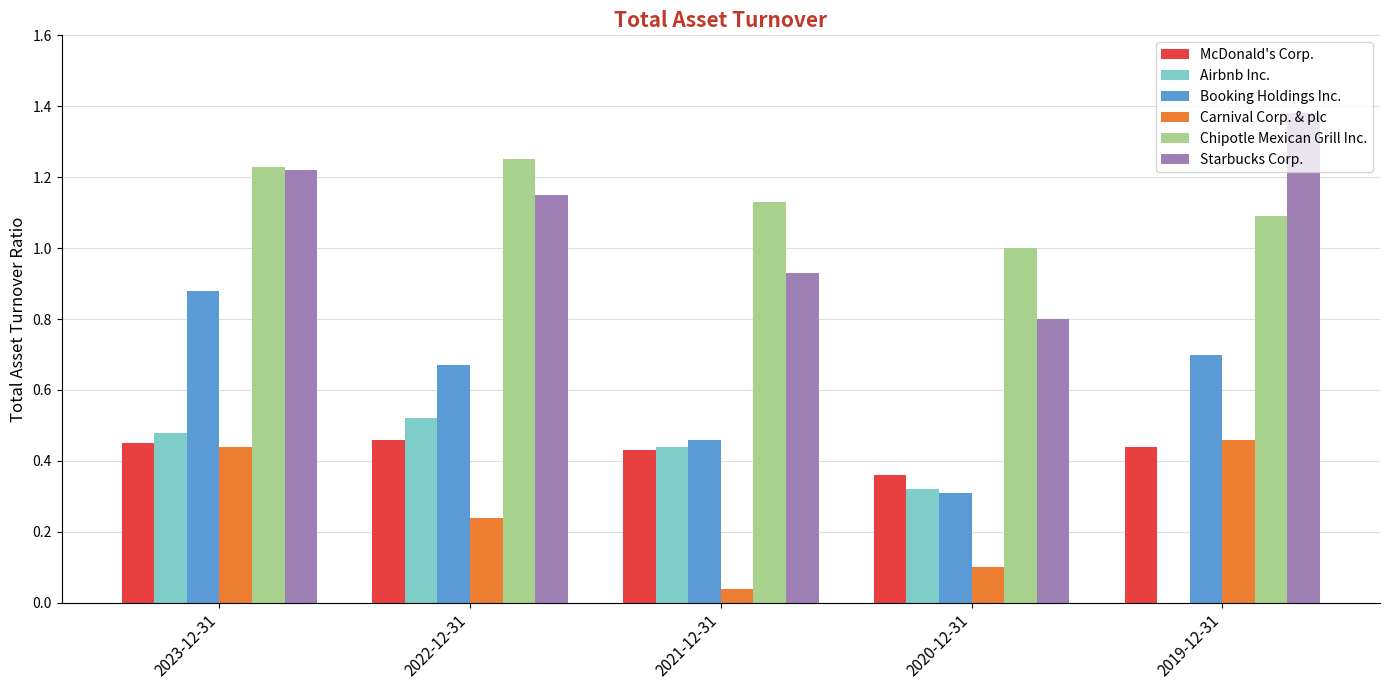

At which category is the sum across all series the highest?

2023-12-31